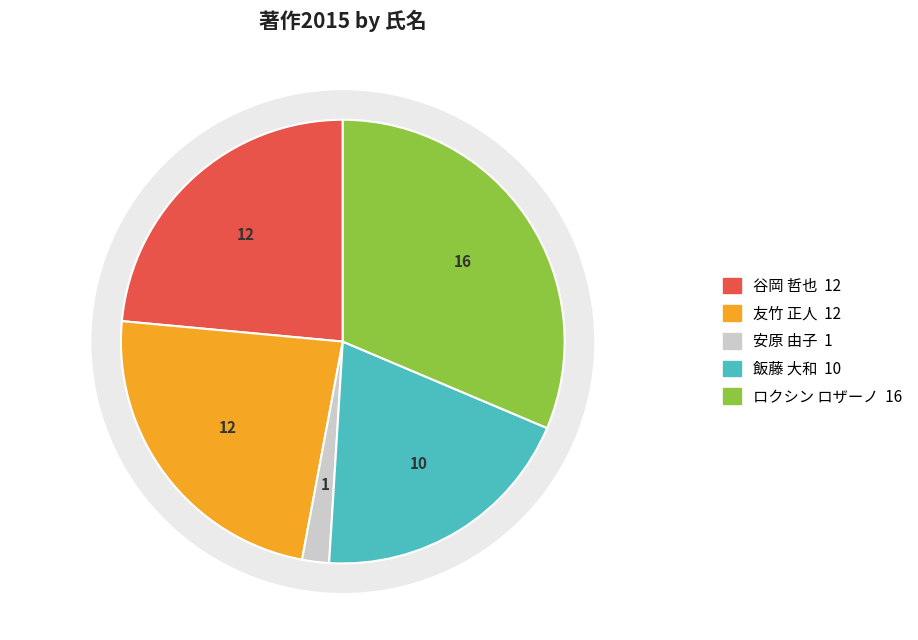

What is the total percentage of 谷岡 哲也 and 友竹 正人?

47.1%